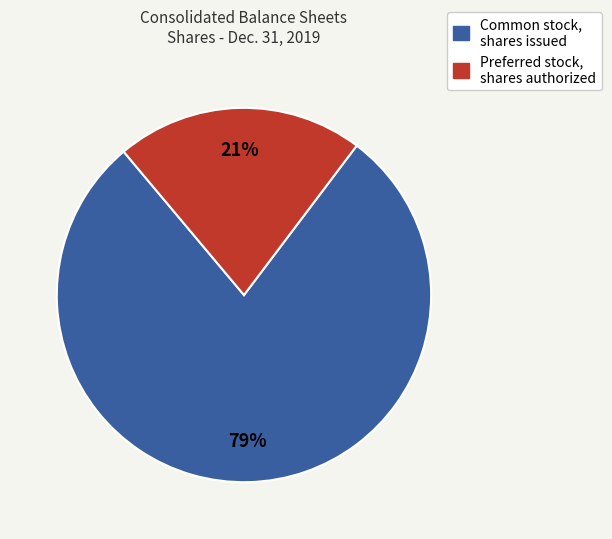

Rank the categories by value from lowest to highest.

Preferred stock, shares authorized, Common stock, shares issued